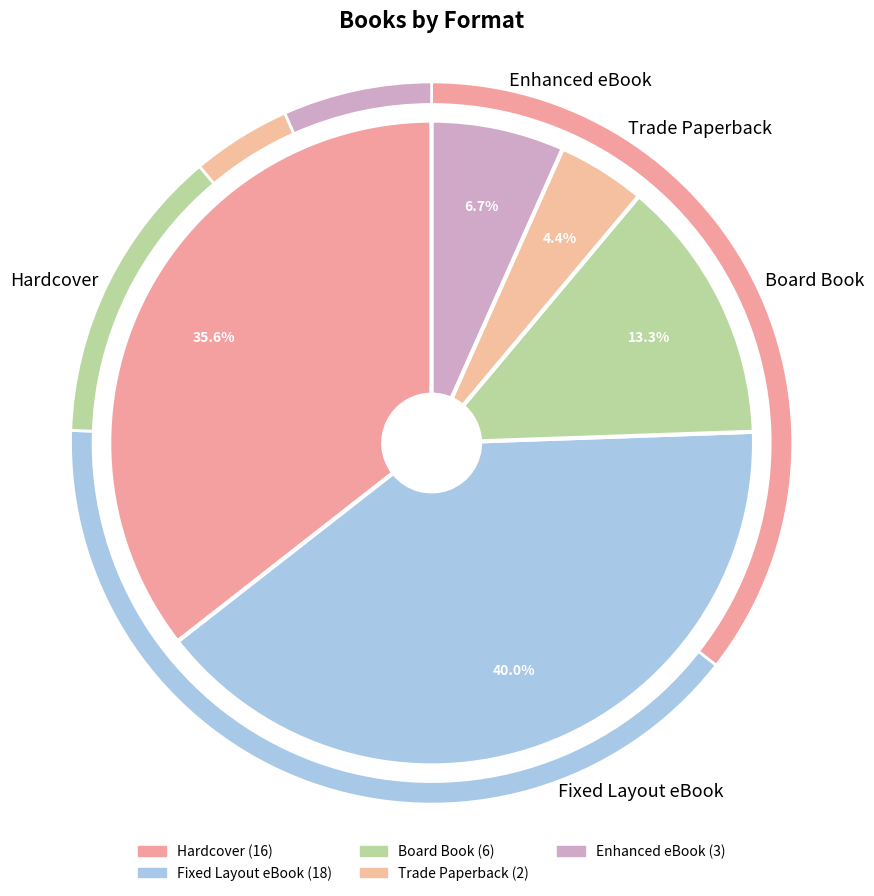

What portion of the pie excludes Fixed Layout eBook?

60.0%